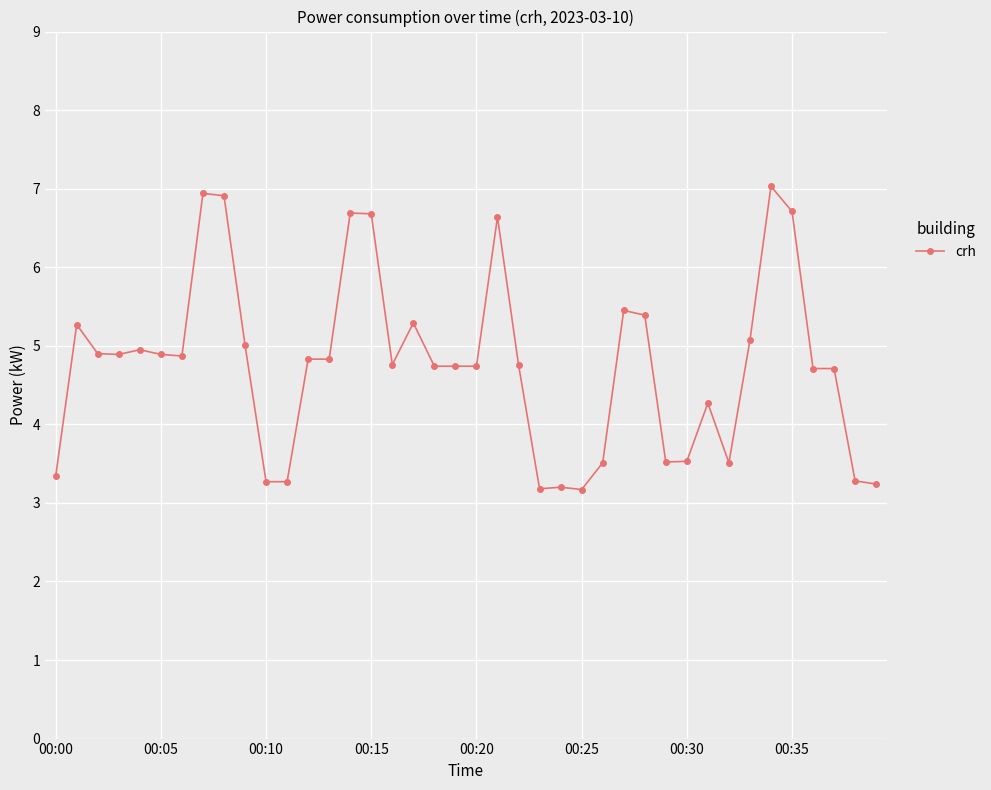

What is the difference between the maximum and minimum values?

3.9